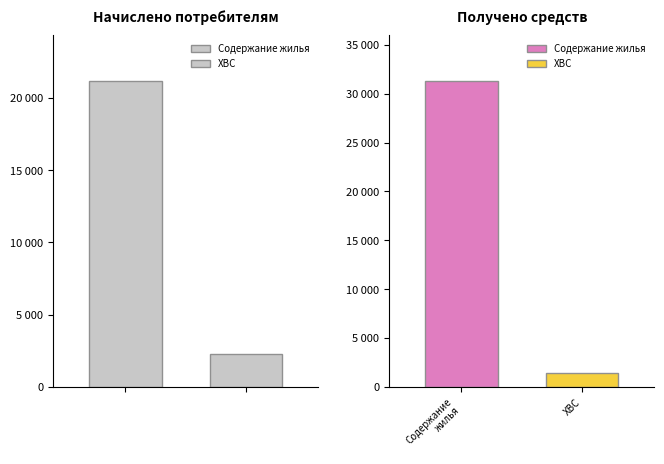

List the series in order of their peak value, highest first.

Получено, Начислено